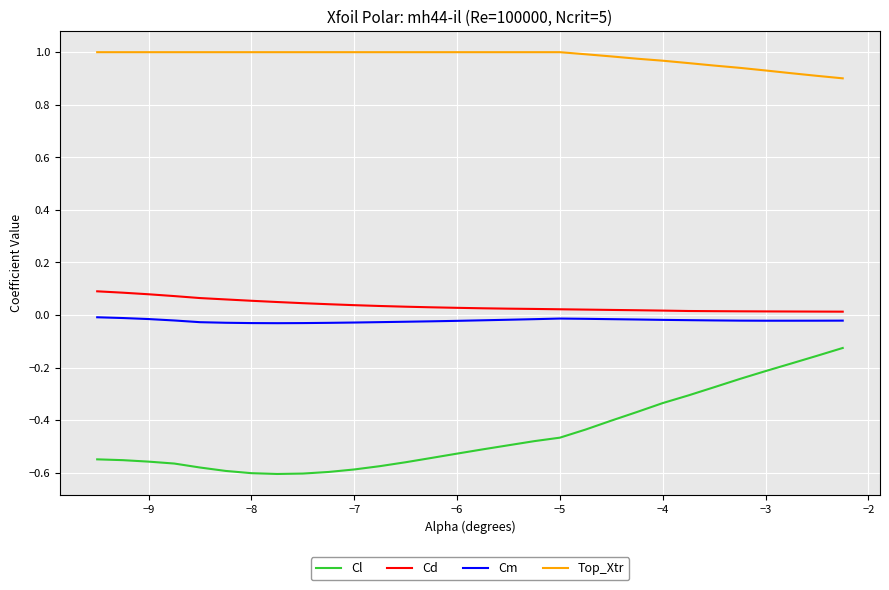

What is the difference between the maximum and minimum values in the Cl series?

0.5